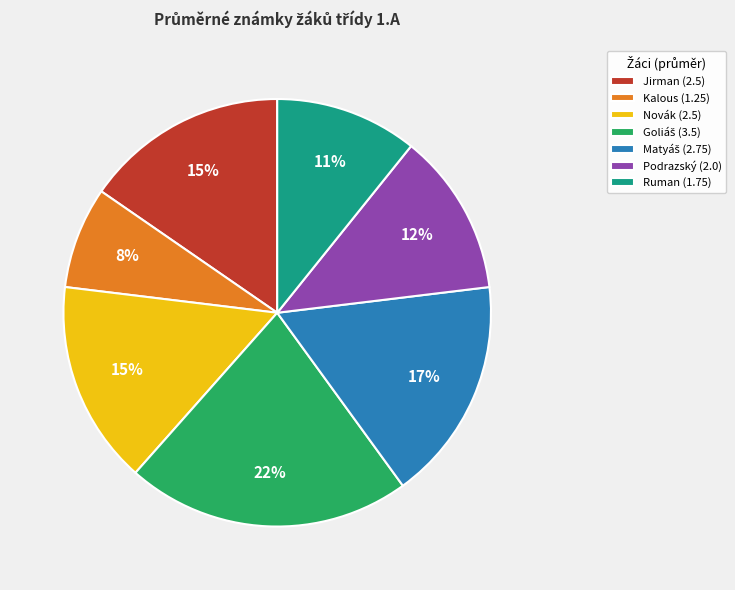

Count the number of slices in the pie.

7